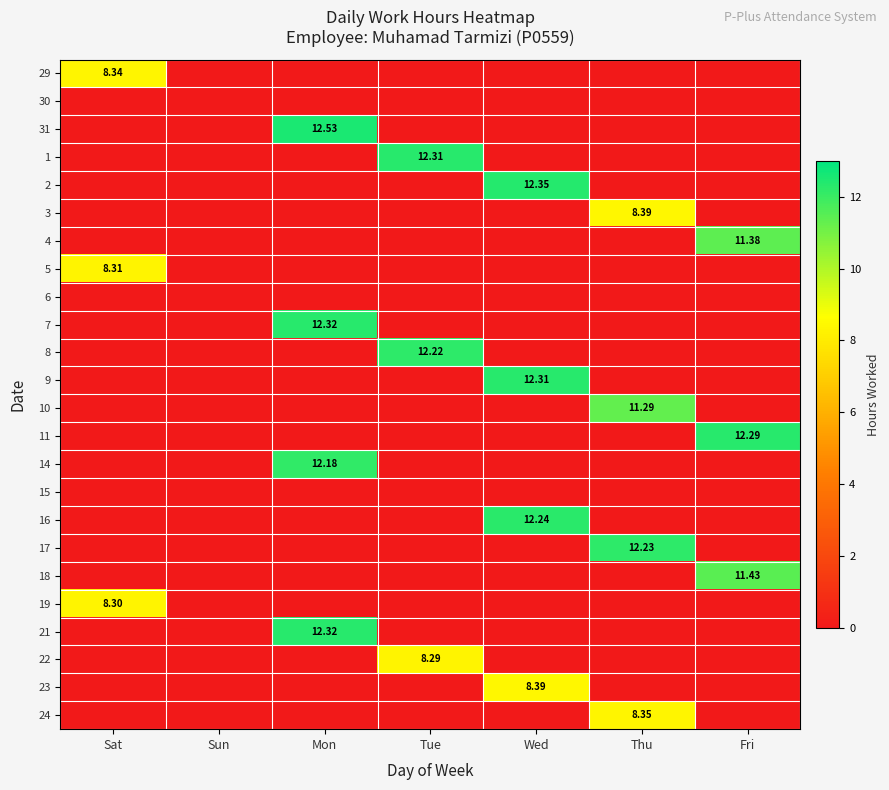

At Sat, list the series in order from largest to smallest.

29, 5, 19, 30, 31, 1, 2, 3, 4, 6, 7, 8, 9, 10, 11, 14, 15, 16, 17, 18, 21, 22, 23, 24